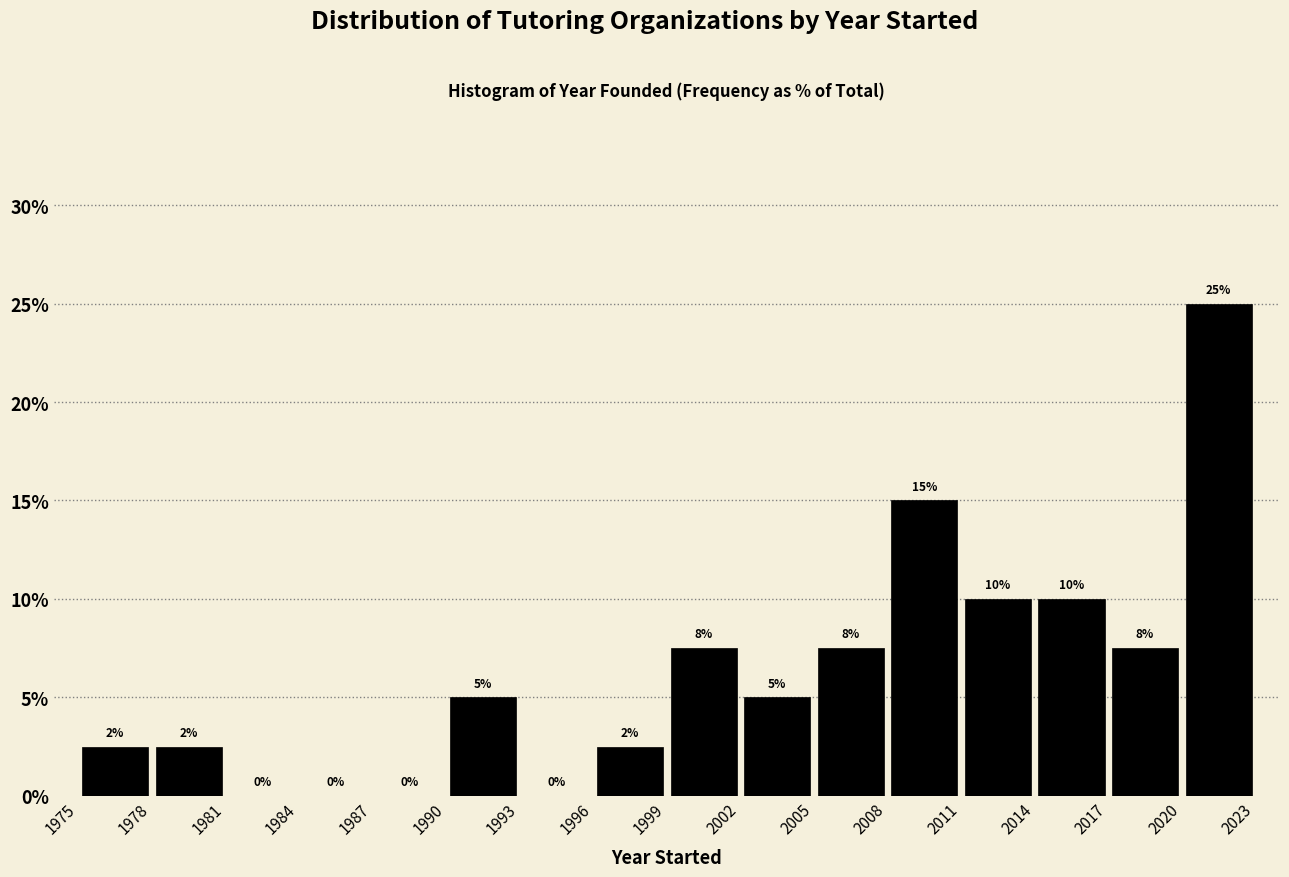

Over which range of the x-axis is the bar tallest?

2020 to 2023